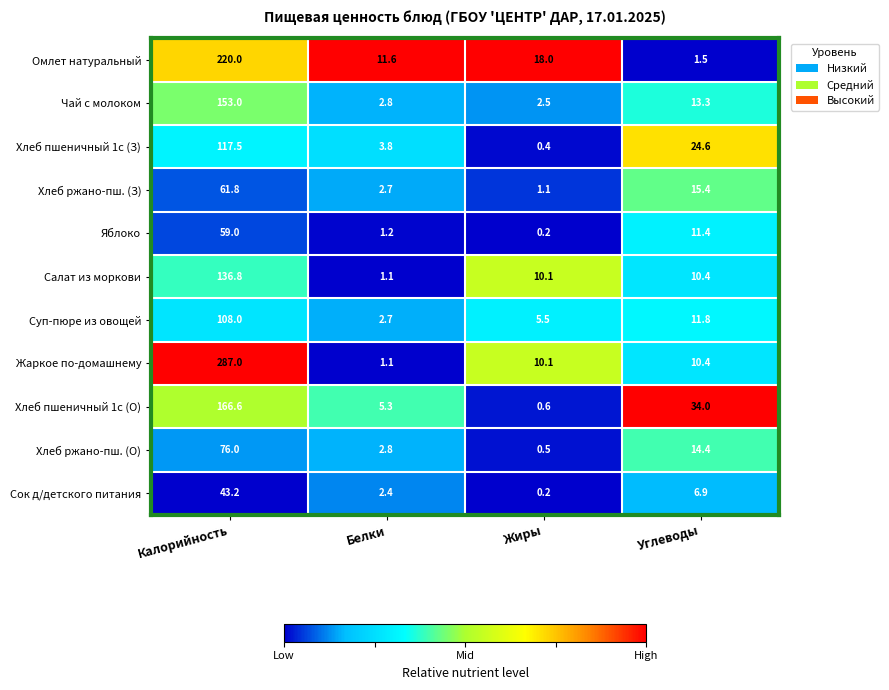

List the series in order of their peak value, highest first.

Жаркое по-домашнему, Омлет натуральный, Хлеб пшеничный 1с (О), Чай с молоком, Салат из моркови, Хлеб пшеничный 1с (З), Суп-пюре из овощей, Хлеб ржано-пш. (О), Хлеб ржано-пш. (З), Яблоко, Сок д/детского питания